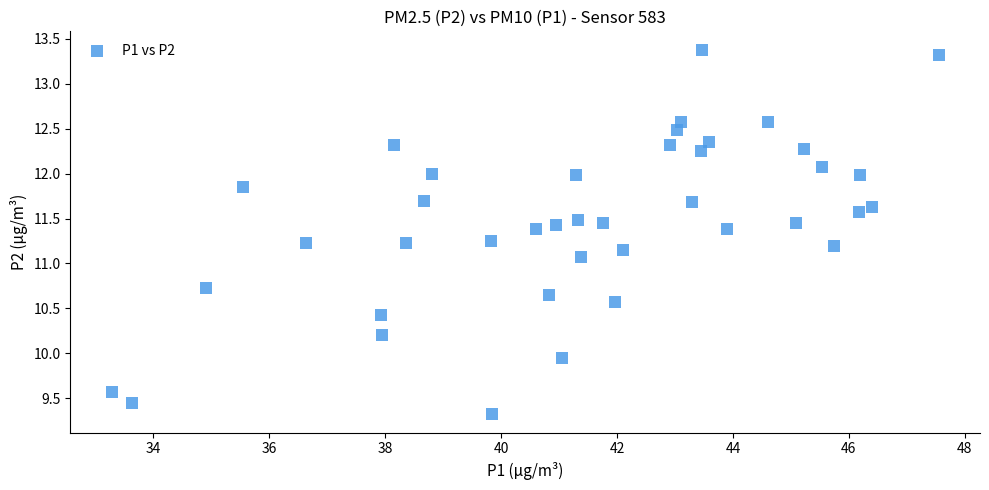

What Y value in the scatter plot is closest to 11?

11.1